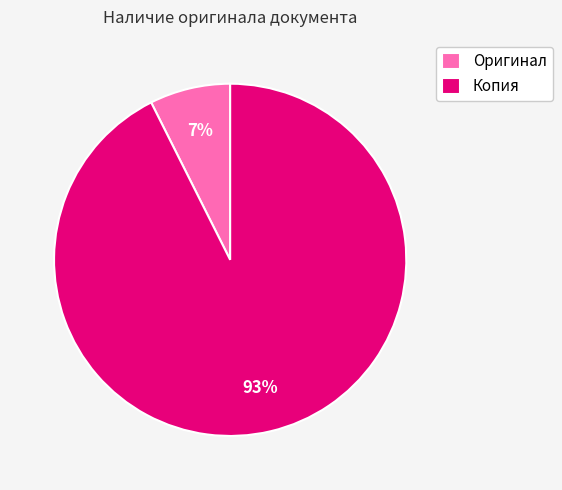

Combined, do Оригинал and Копия account for over 50%?

Yes